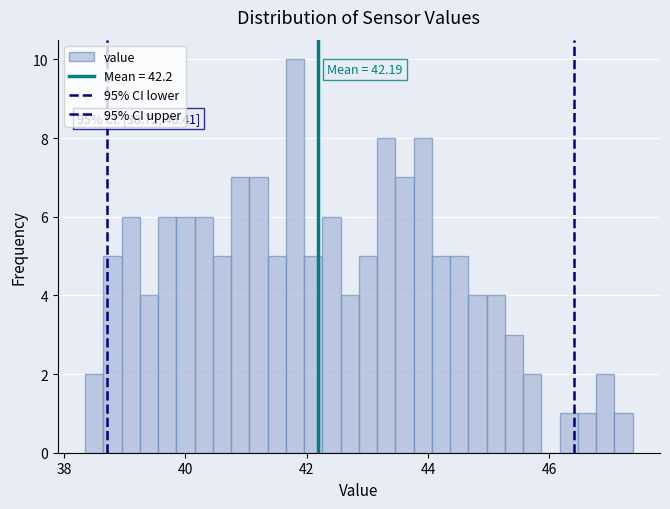

Around what value on the x-axis is the tallest bar? Give the approximate position of its centre, as read against the axis.

41.8